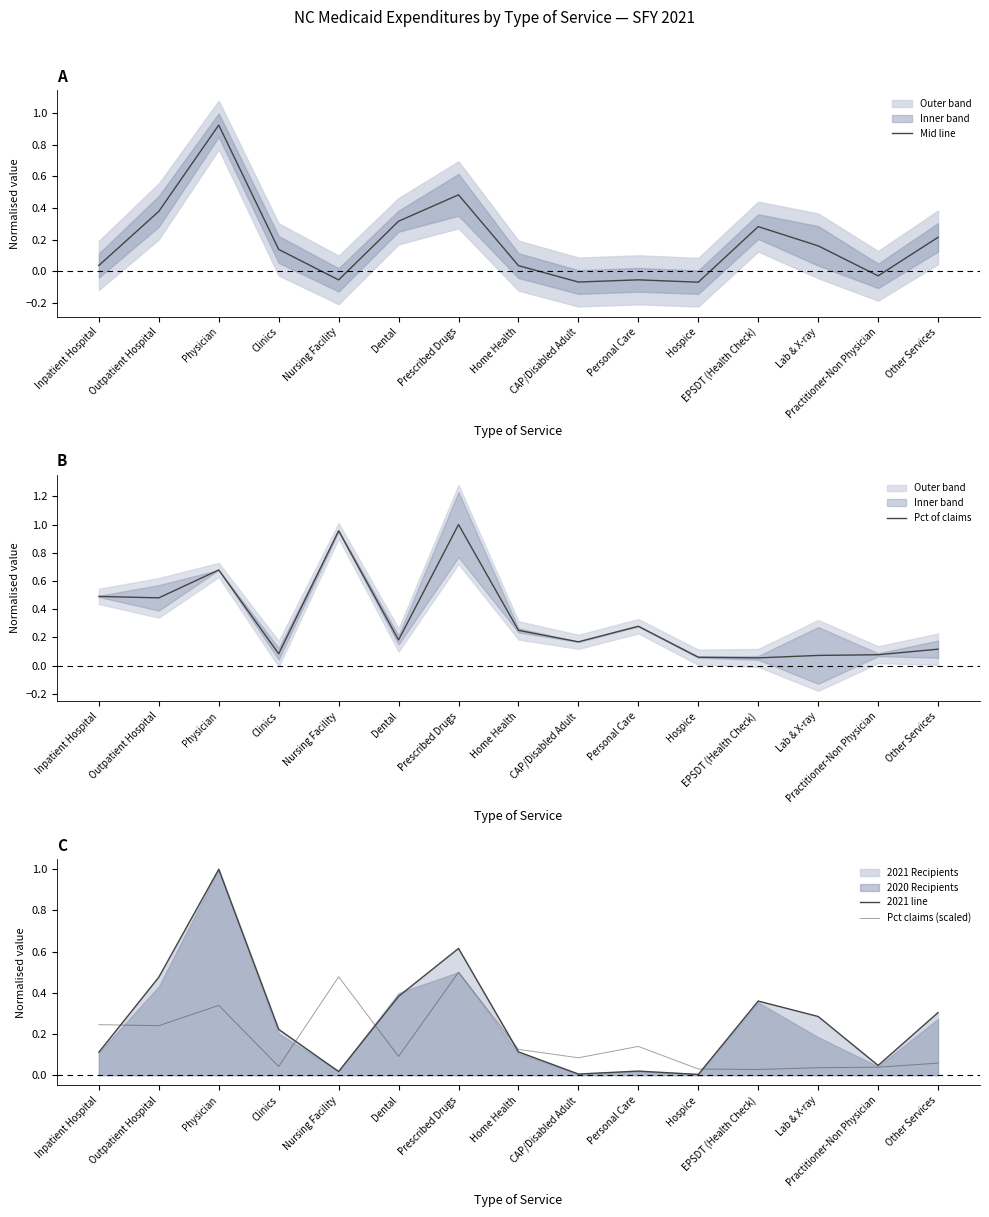

True or false: Pct of claims has more than 1 interior local peaks.

True